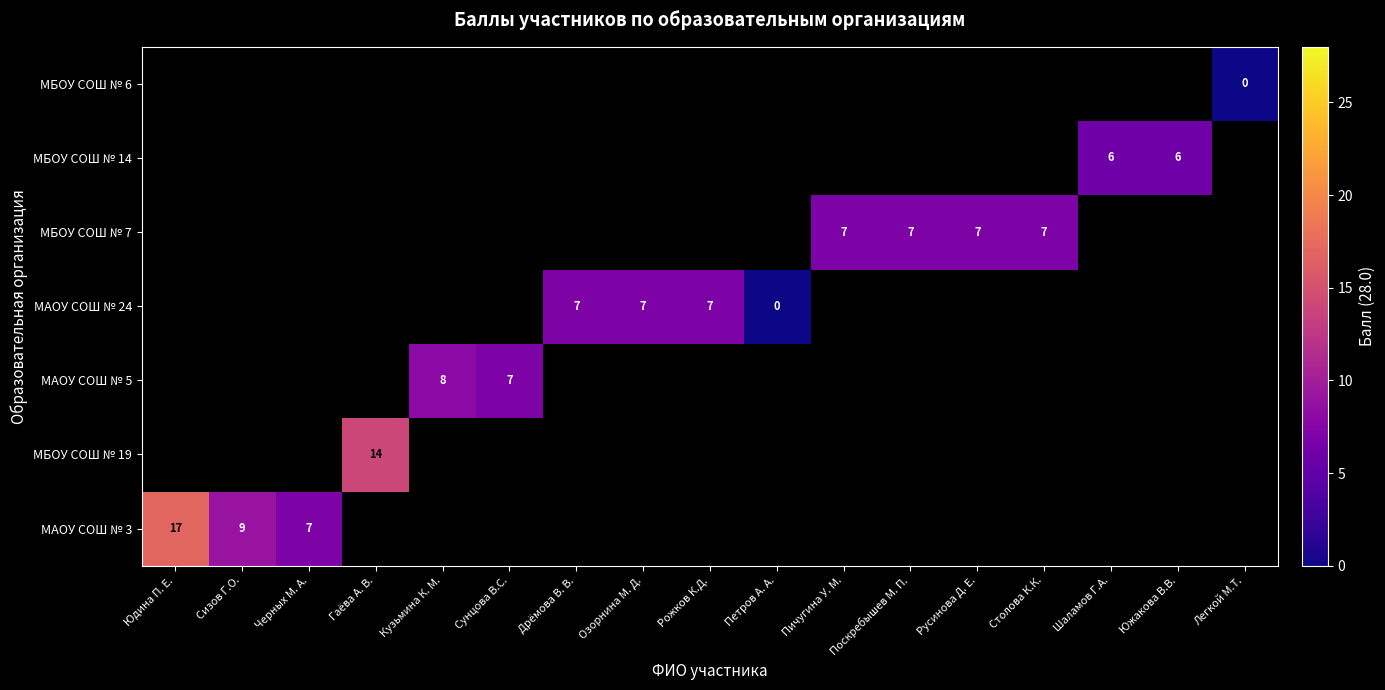

True or false: МБОУ СОШ № 14 has a value of 9 at Южакова В.В..

False